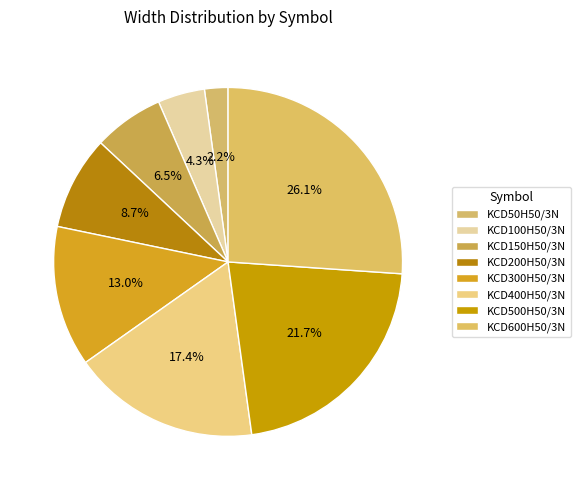

How many segments does this pie chart have?

8